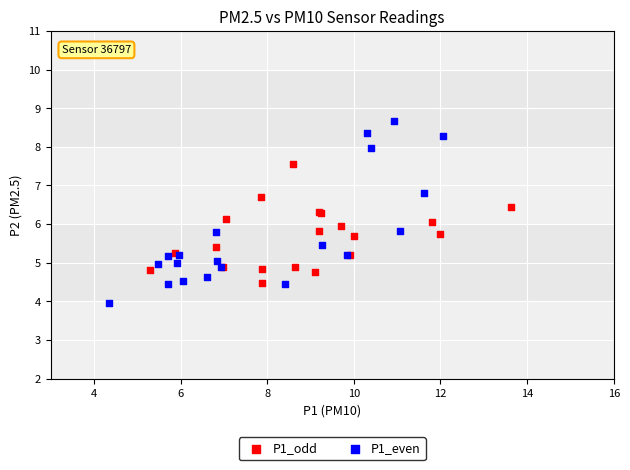

Which series reaches the maximum Y coordinate?

P1_even